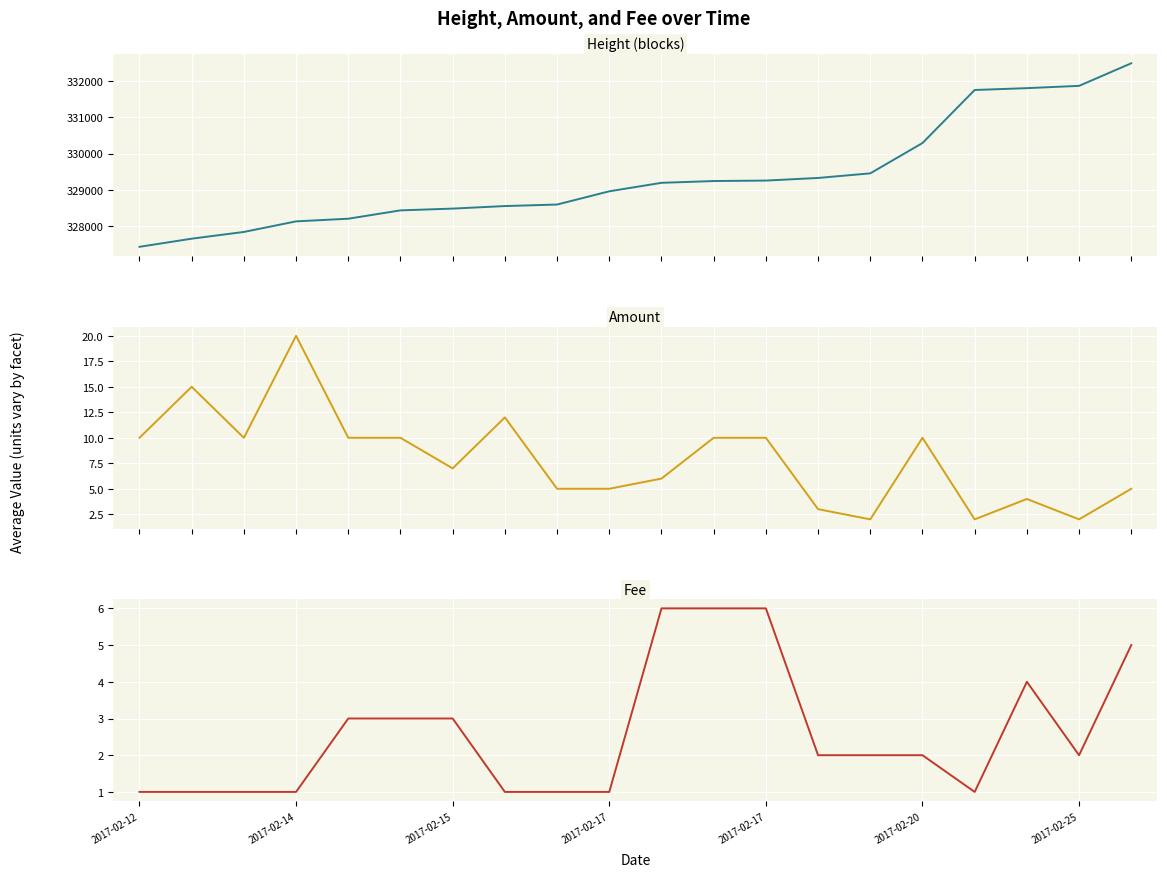

What is the difference between the highest and lowest values at 8?

328593